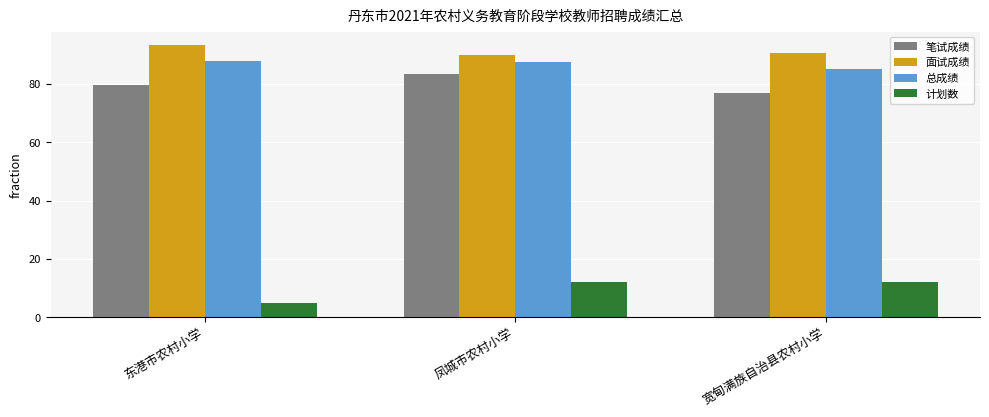

Between 凤城市农村小学 and 宽甸满族自治县农村小学, which series saw the biggest shift?

笔试成绩